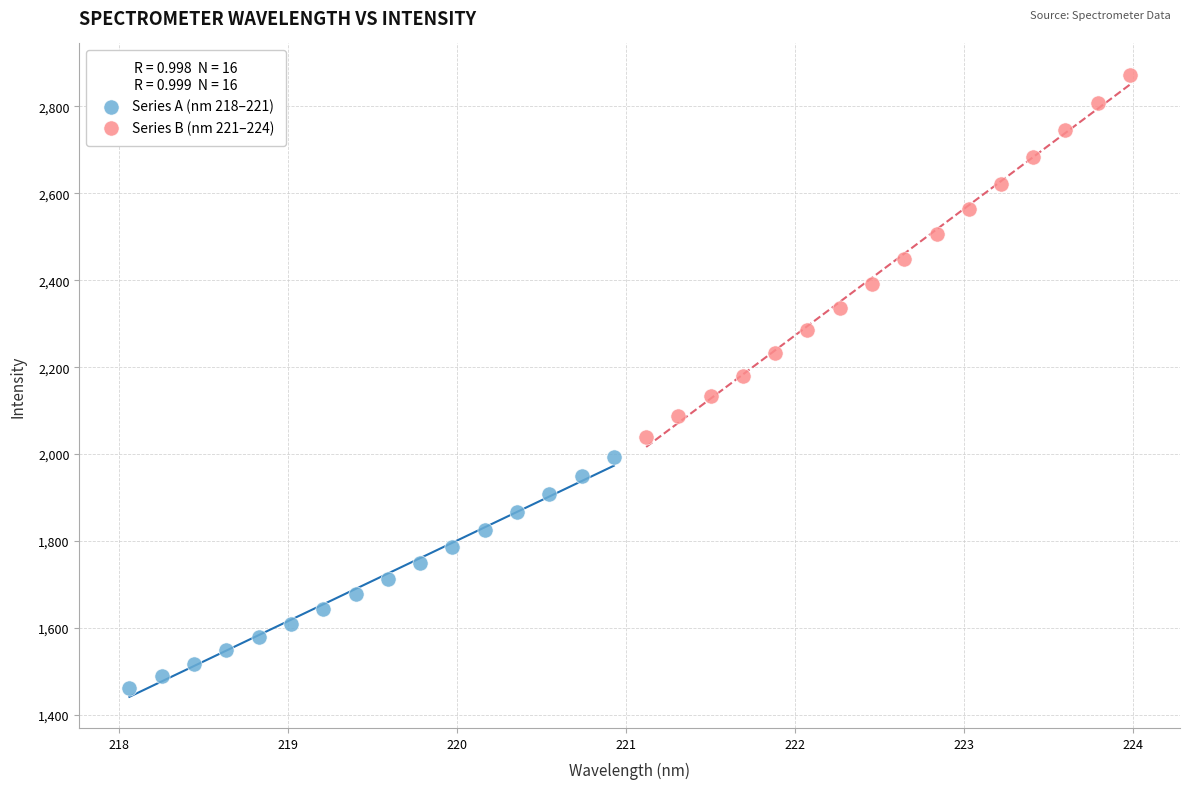

Which series reaches the maximum Y coordinate?

Series B (nm 221–224)